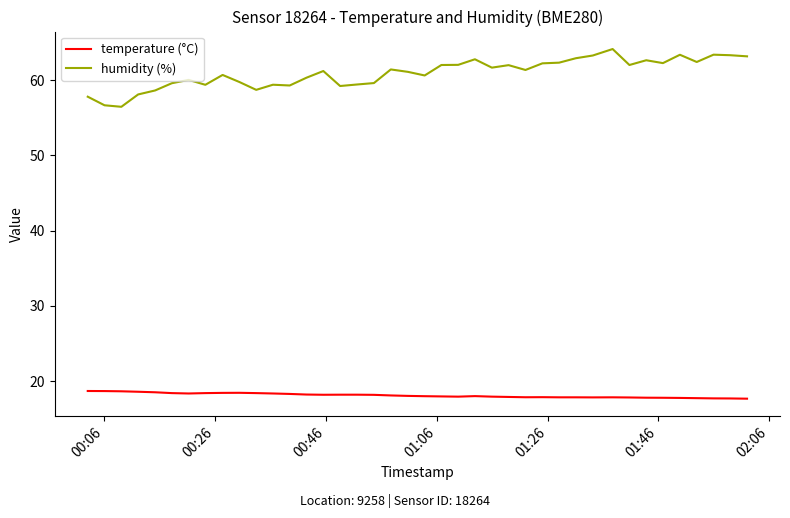

What is the smallest value displayed?

17.7